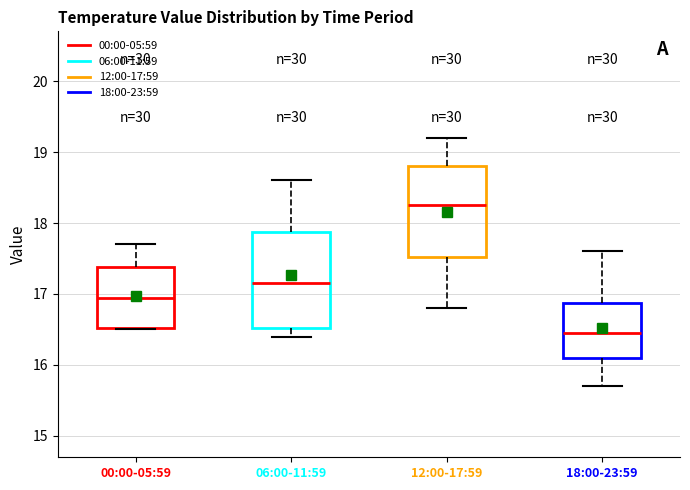

Reading left to right, transcribe this box plot: for each box, give where its median line is, the range the box spans, and where its two whiskers end, as read against the y-axis. The values are not printed on the chart, so give them approximately, as read against the axis.

00:00-05:59: median 17.0, box 16.5 to 17.4, whiskers 16.5 to 17.7
06:00-11:59: median 17.2, box 16.5 to 17.9, whiskers 16.4 to 18.6
12:00-17:59: median 18.3, box 17.5 to 18.8, whiskers 16.8 to 19.2
18:00-23:59: median 16.5, box 16.1 to 16.9, whiskers 15.7 to 17.6